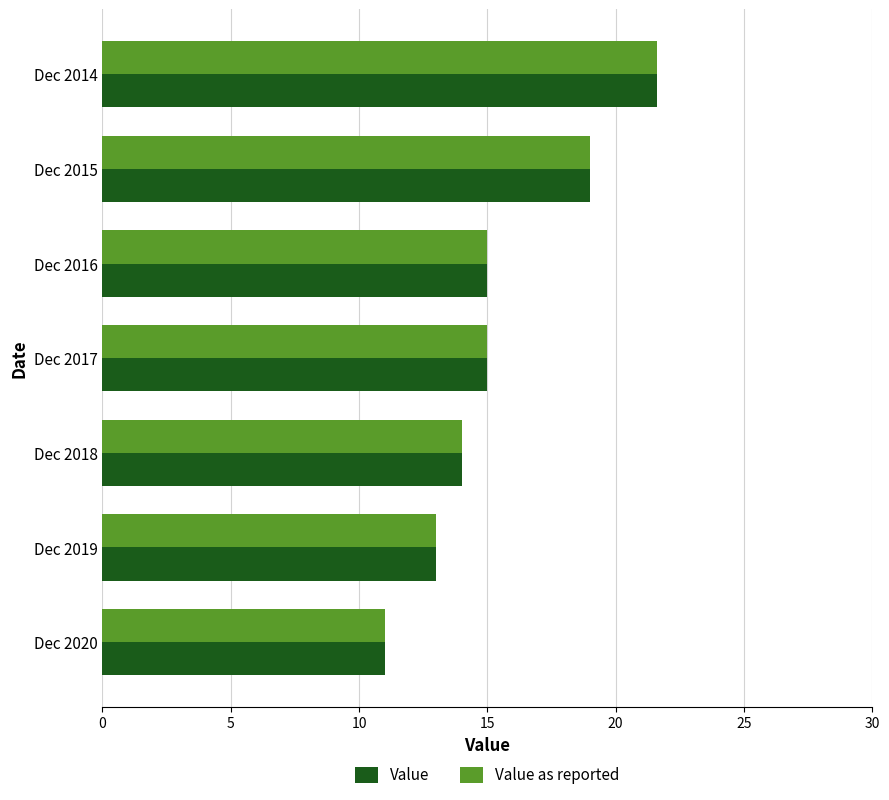

What is the total value across all series at Dec 2016?

30.0